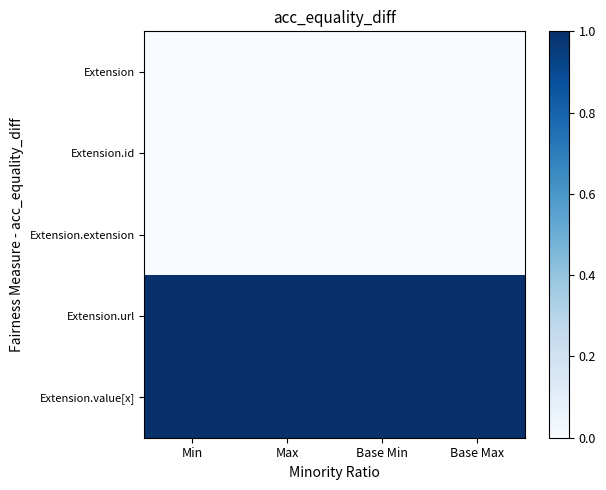

At how many categories does at least one series exceed 0?

4